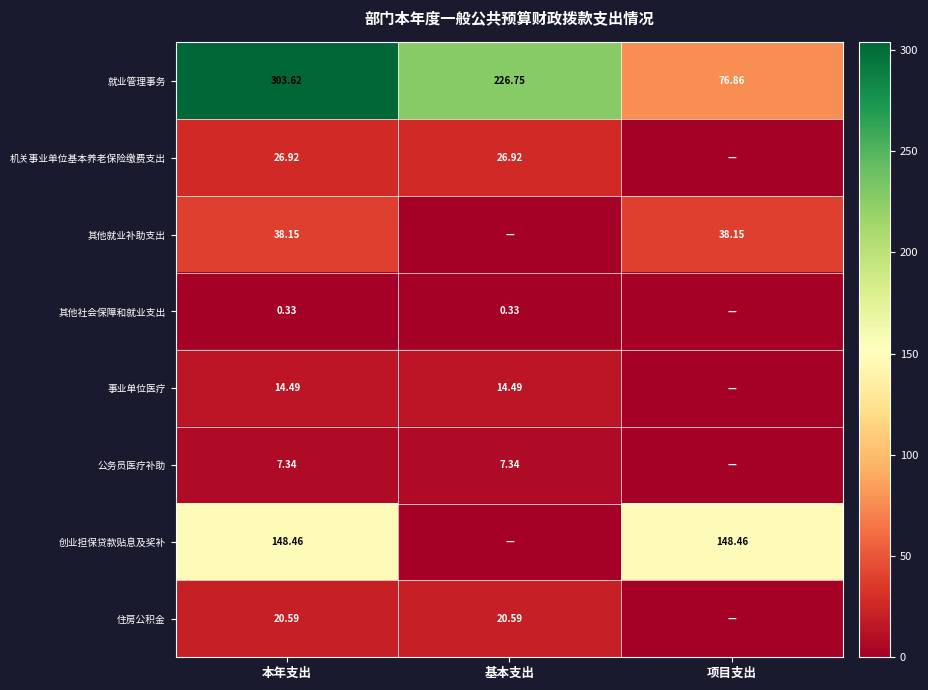

At 本年支出, list the series in order from smallest to largest.

其他社会保障和就业支出, 公务员医疗补助, 事业单位医疗, 住房公积金, 机关事业单位基本养老保险缴费支出, 其他就业补助支出, 创业担保贷款贴息及奖补, 就业管理事务